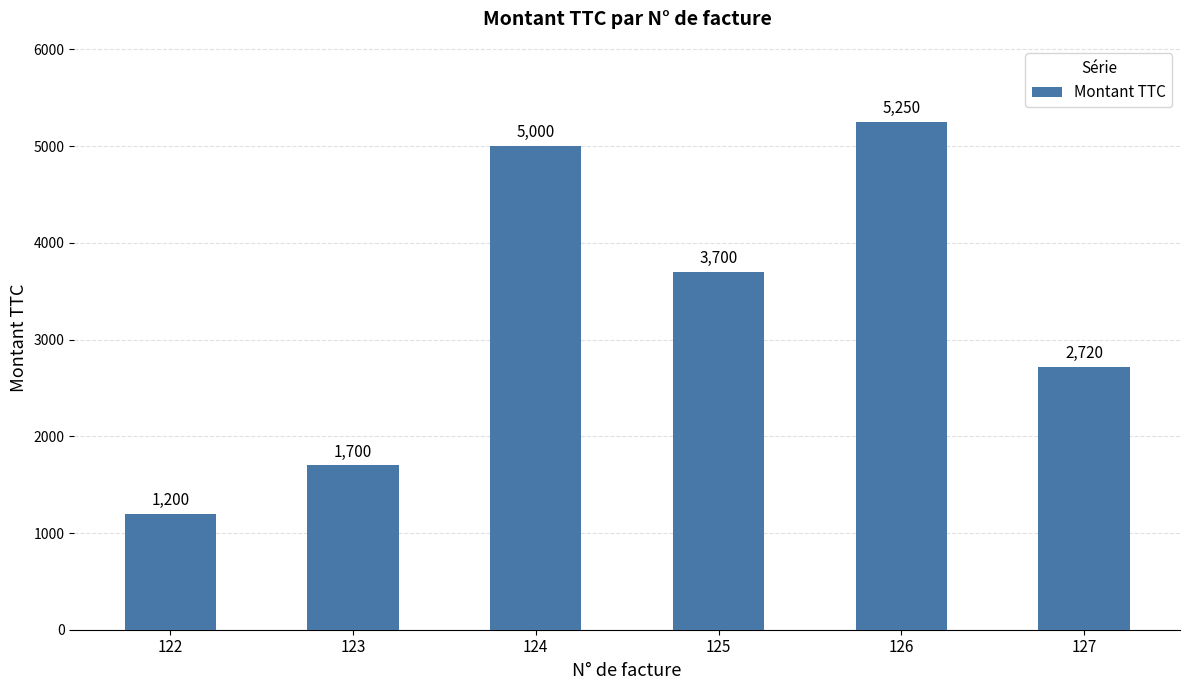

What is the difference between the second highest and minimum values?

3800